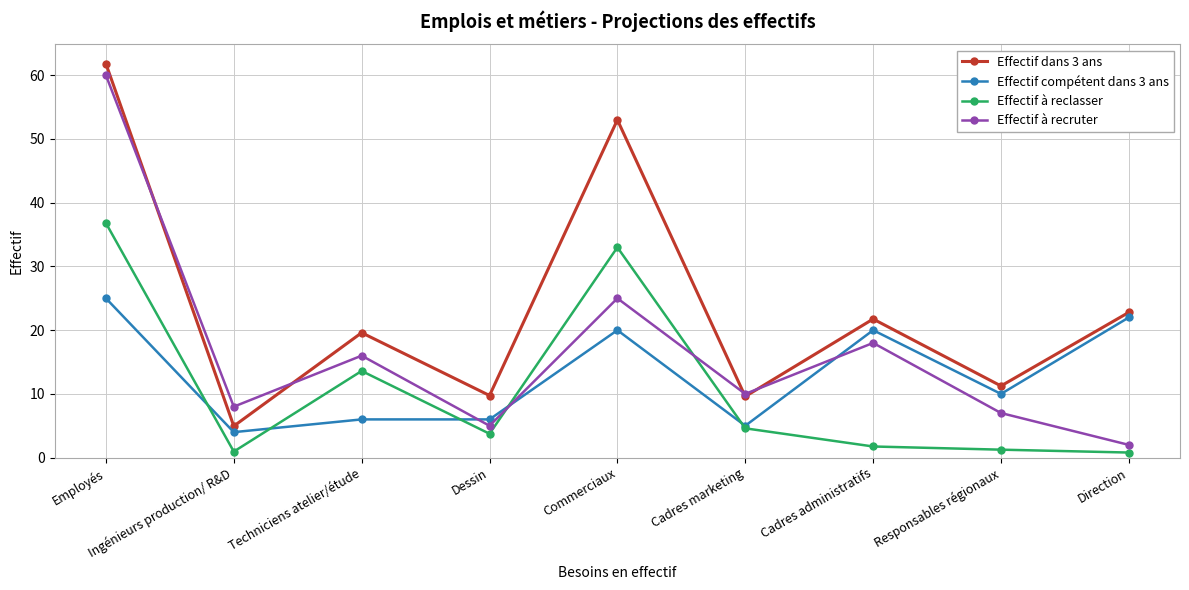

Which series has the largest range (max minus min)?

Effectif à recruter